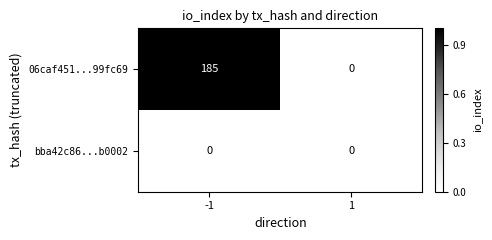

At which category is the sum across all series the highest?

-1